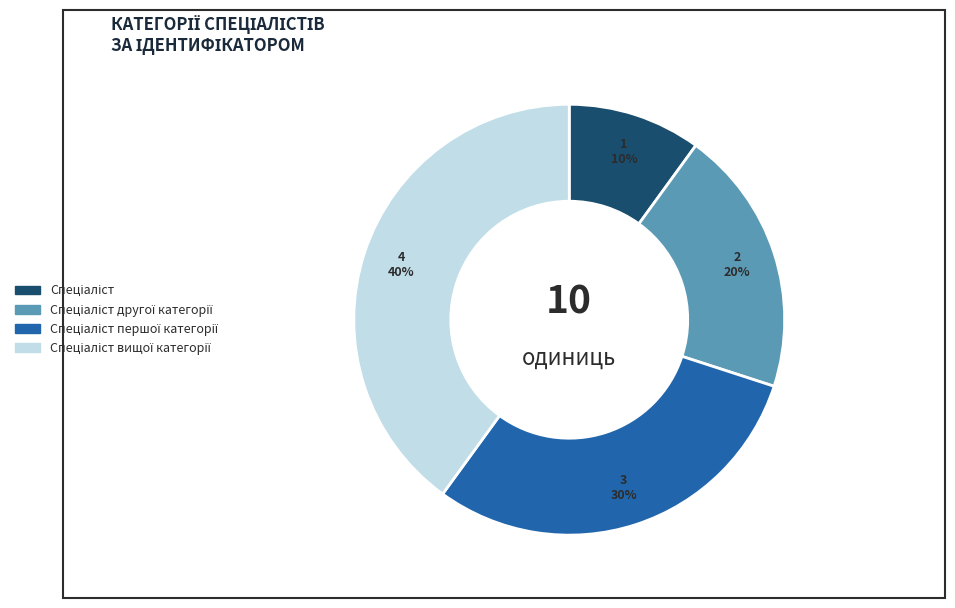

To the nearest percent, what is the average slice percentage?

25%